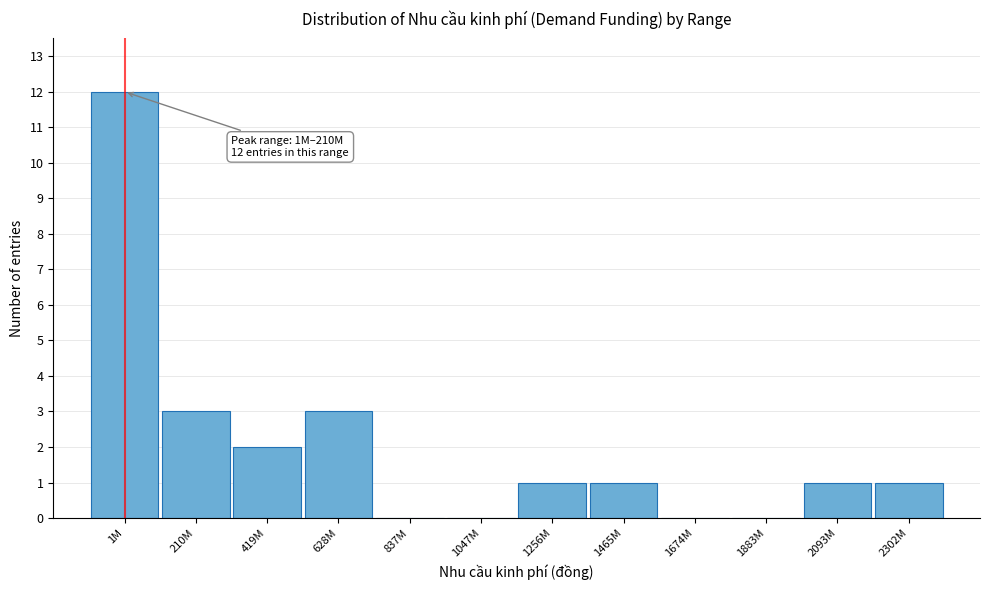

Reading left to right, transcribe all the data shown in this chart.

1M=12	210M=3	419M=2	628M=3	837M=0	1047M=0	1256M=1	1465M=1	1674M=0	1883M=0	2093M=1	2302M=1